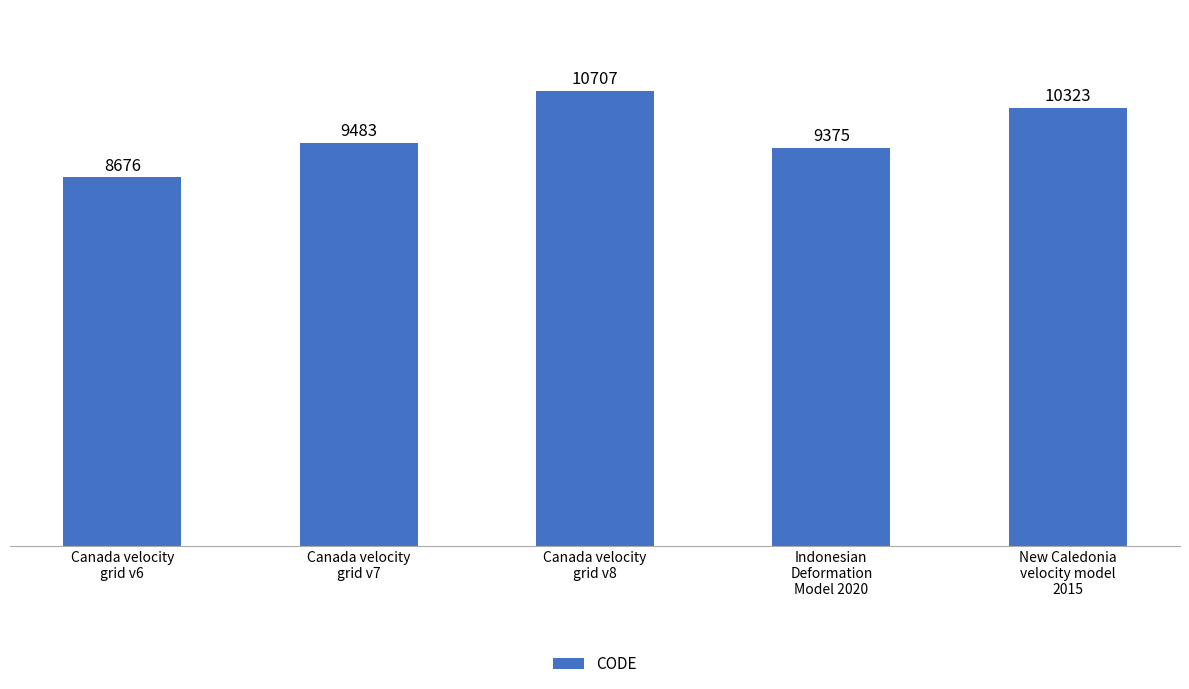

What position from the right is Canada velocity
grid v8?

3